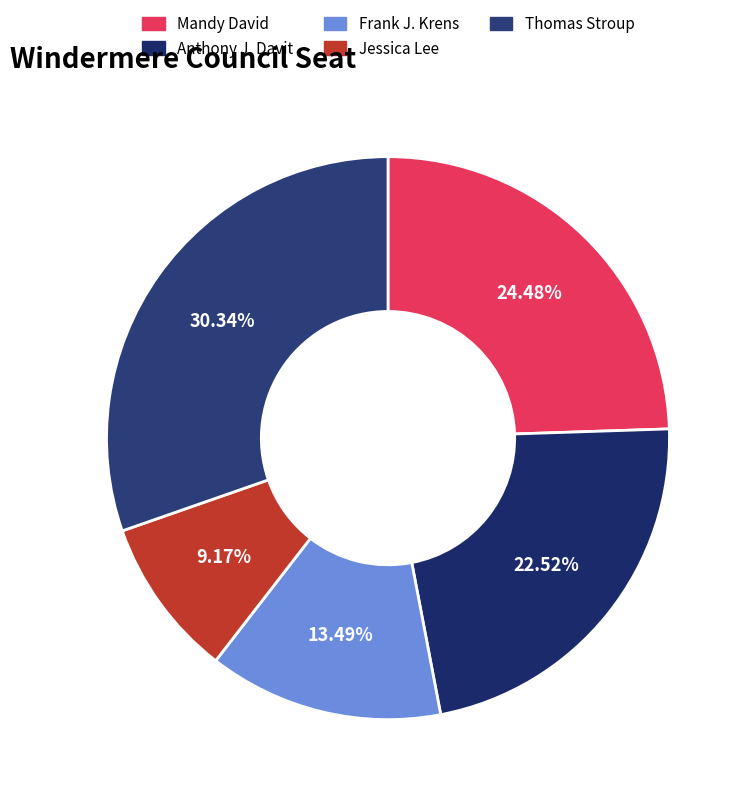

To the nearest percent, what percentage of the pie is Jessica Lee?

9%